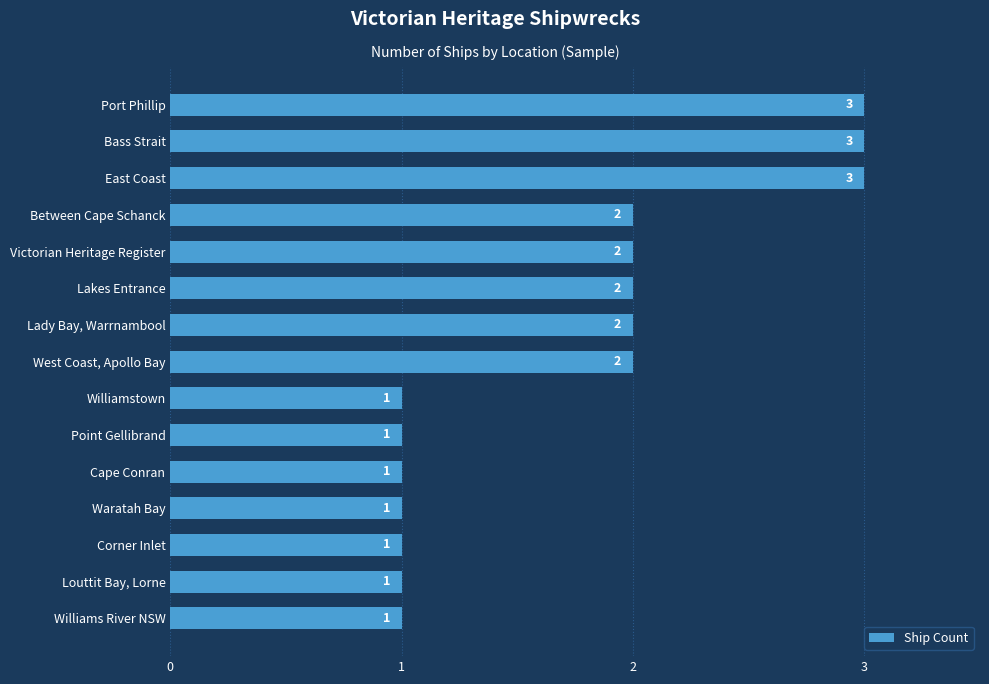

Reading bottom to top, extract all data points from this chart.

Williams River NSW=1	Louttit Bay, Lorne=1	Corner Inlet=1	Waratah Bay=1	Cape Conran=1	Point Gellibrand=1	Williamstown=1	West Coast, Apollo Bay=2	Lady Bay, Warrnambool=2	Lakes Entrance=2	Victorian Heritage Register=2	Between Cape Schanck=2	East Coast=3	Bass Strait=3	Port Phillip=3